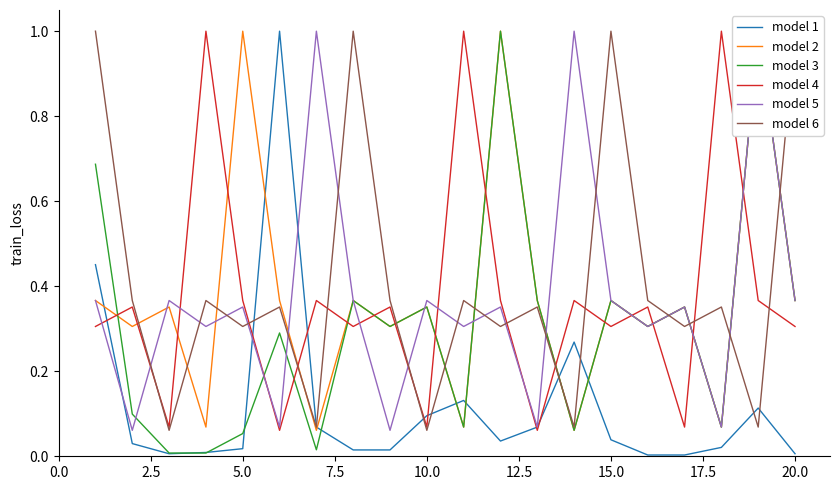

What is the maximum value for model 1?

1.0